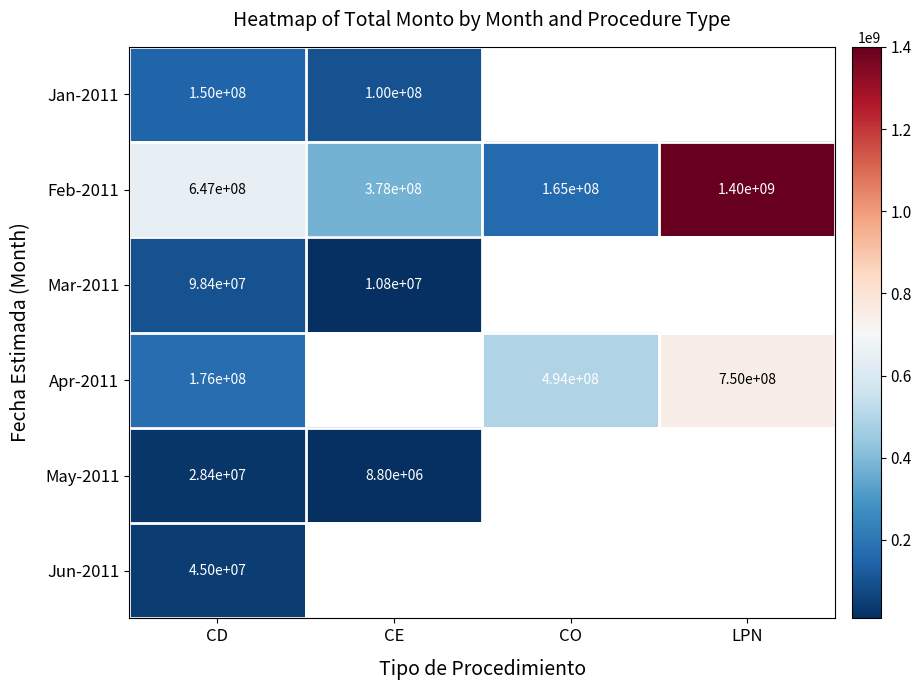

What is the difference between the May-2011 values at CD and CE?

19600000